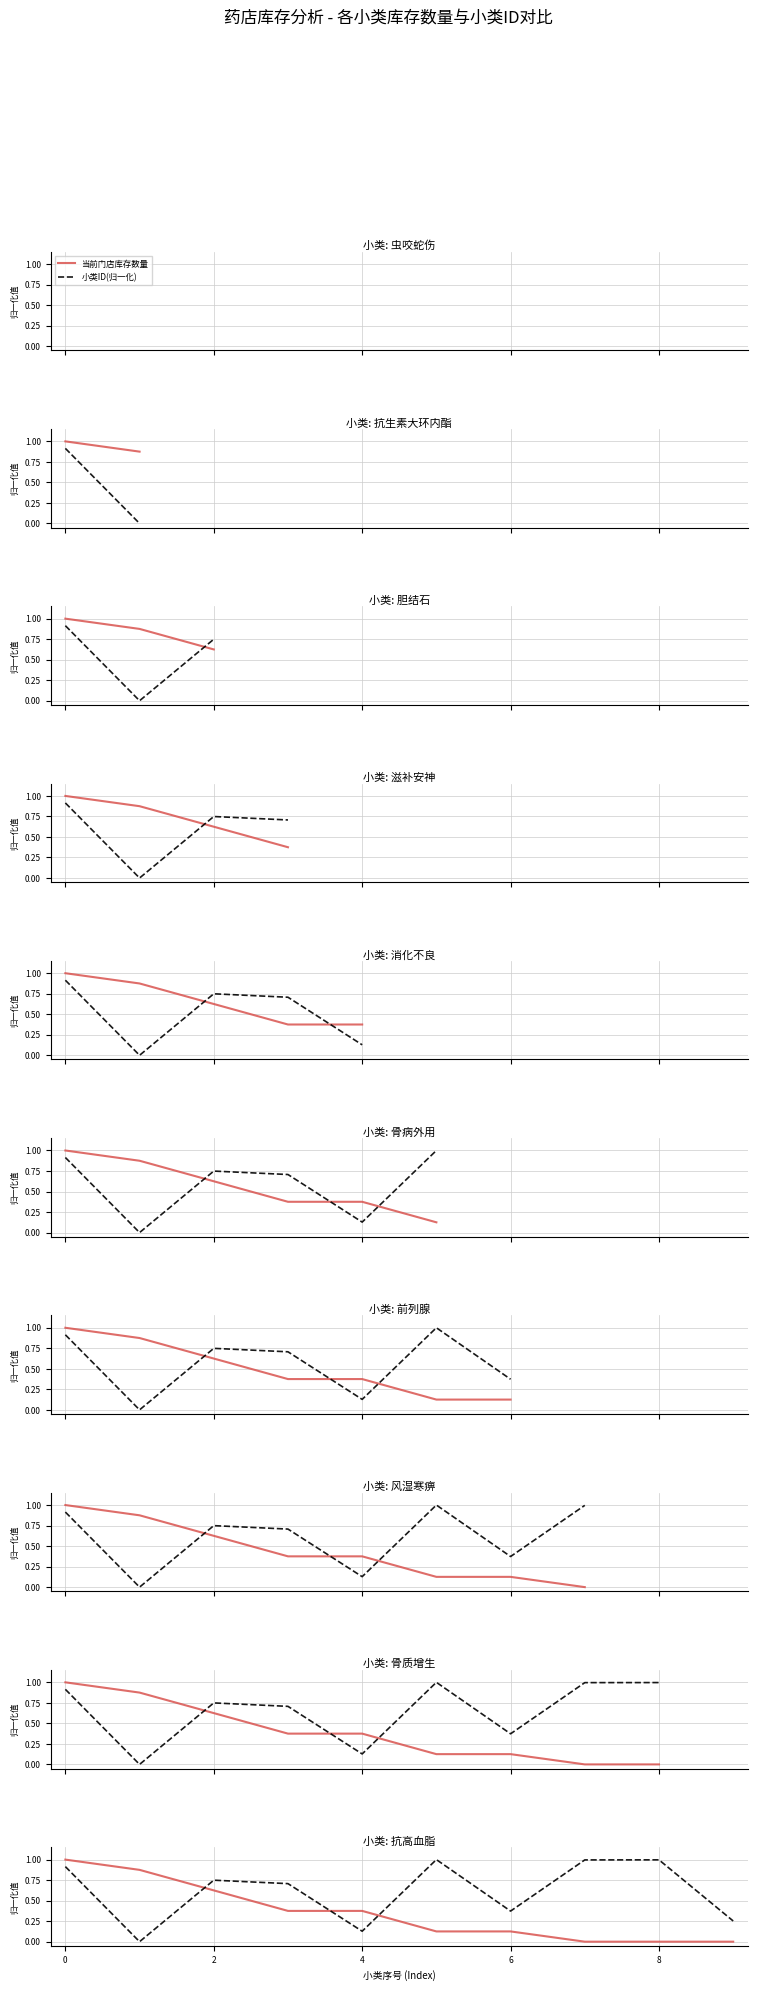

What is the highest value of the 当前门店库存数量 series?

1.0